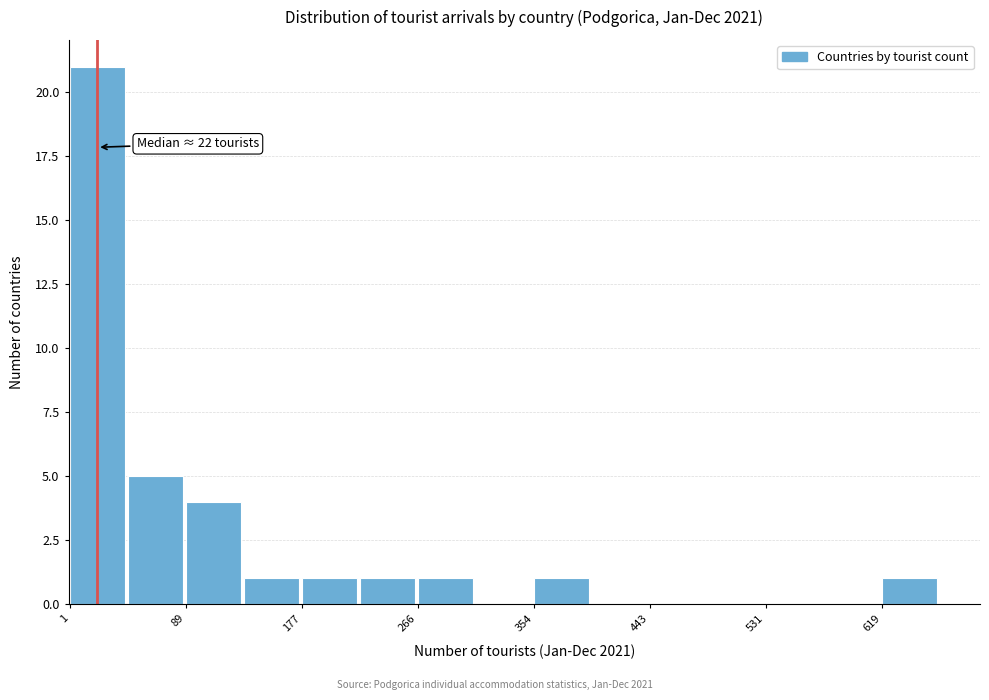

Which range on the x-axis has the tallest bar?

0 to 50